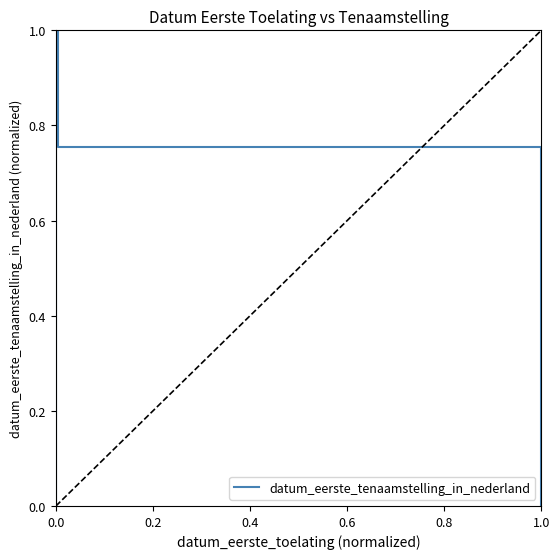

What is the sum of the values at 0.2 and 0.0?

1.8